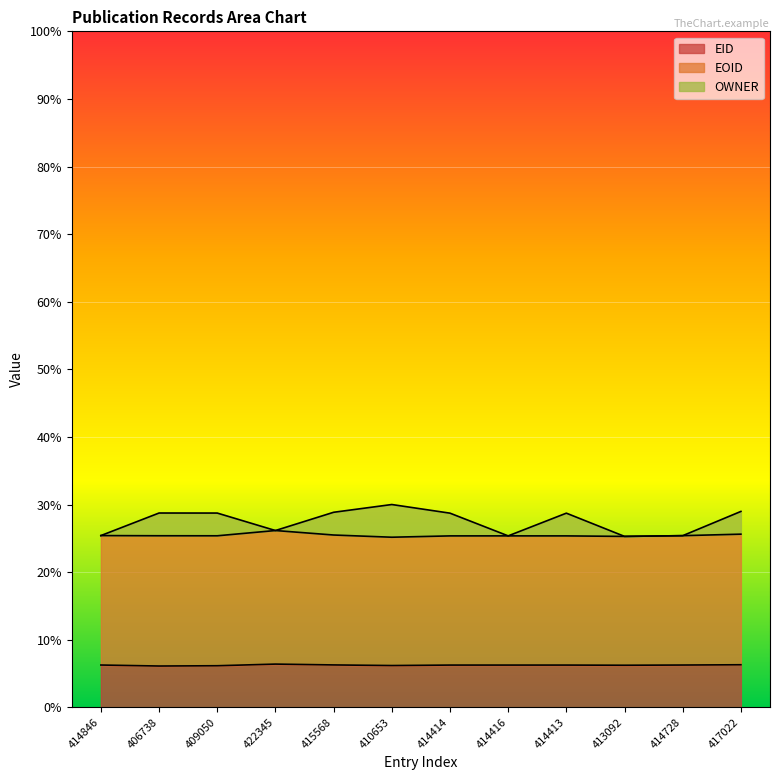

The value of EID at 414416 is 10.0. True or false?

False